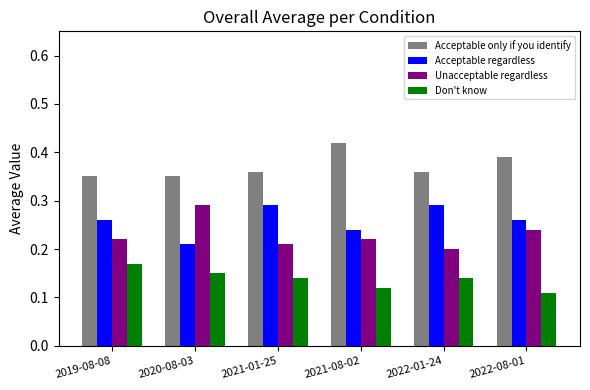

How many distinct data groups are displayed?

4